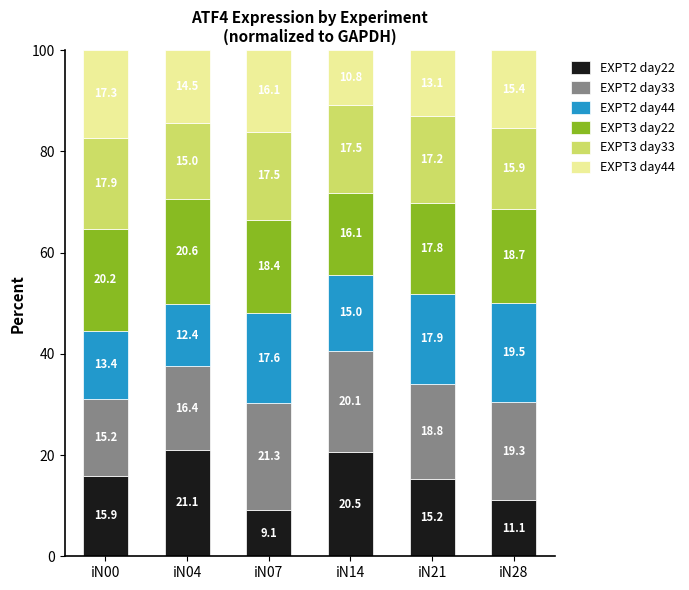

True or false: EXPT2 day22 has a value of 6.7 at iN21.

False